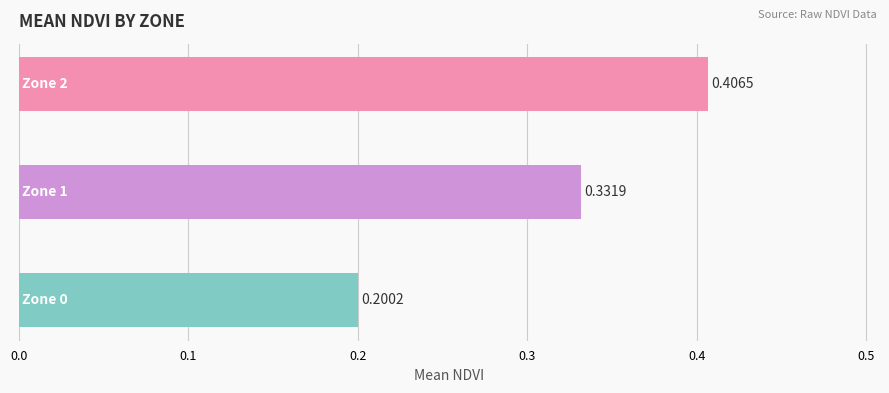

What is the sum of all values?

0.9